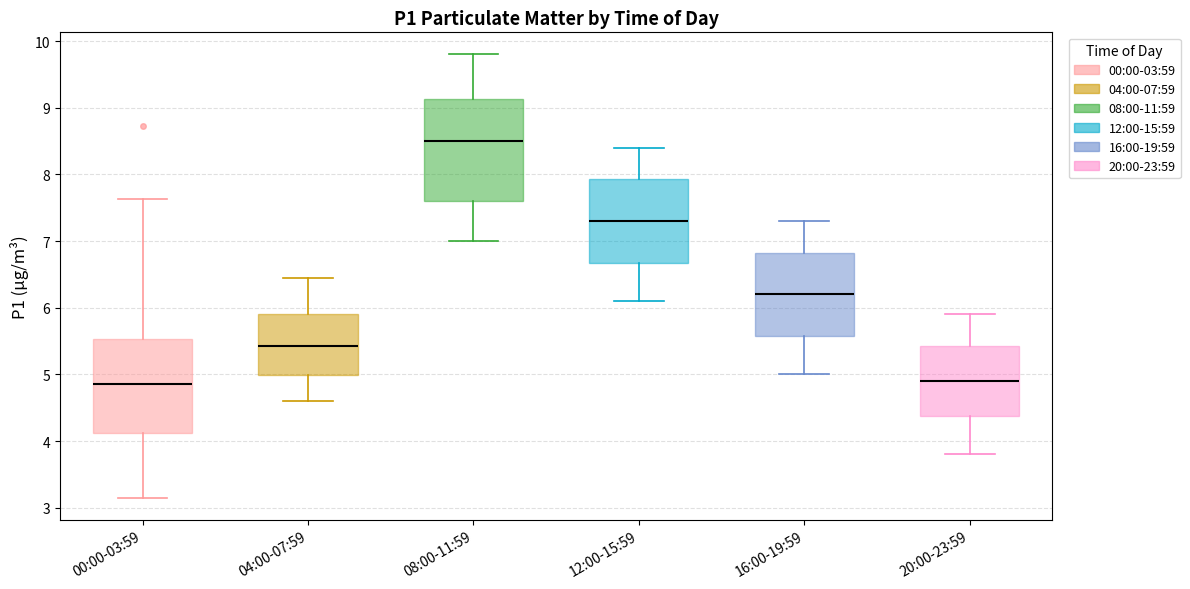

Reading left to right, transcribe this box plot: for each box, give where its median line is, the range the box spans, and where its two whiskers end, as read against the y-axis. The values are not printed on the chart, so give them approximately, as read against the axis.

00:00-03:59: median 4.9, box 4.1 to 5.5, whiskers 3.2 to 7.6
04:00-07:59: median 5.4, box 5.0 to 5.9, whiskers 4.6 to 6.5
08:00-11:59: median 8.5, box 7.6 to 9.1, whiskers 7.0 to 9.8
12:00-15:59: median 7.3, box 6.7 to 7.9, whiskers 6.1 to 8.4
16:00-19:59: median 6.2, box 5.6 to 6.8, whiskers 5.0 to 7.3
20:00-23:59: median 4.9, box 4.4 to 5.4, whiskers 3.8 to 5.9